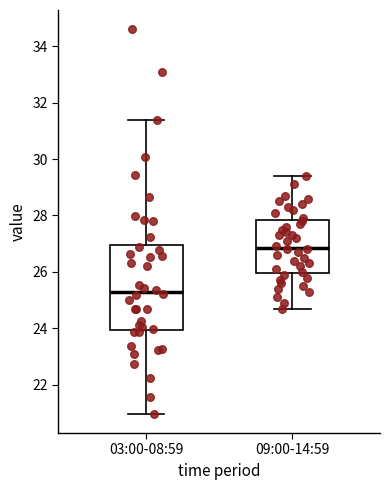

Reading left to right, transcribe this box plot: for each box, give where its median line is, the range the box spans, and where its two whiskers end, as read against the y-axis. The values are not printed on the chart, so give them approximately, as read against the axis.

03:00-08:59: median 25.2, box 24.0 to 27.0, whiskers 21.0 to 31.4
09:00-14:59: median 26.8, box 26.0 to 27.8, whiskers 24.8 to 29.4